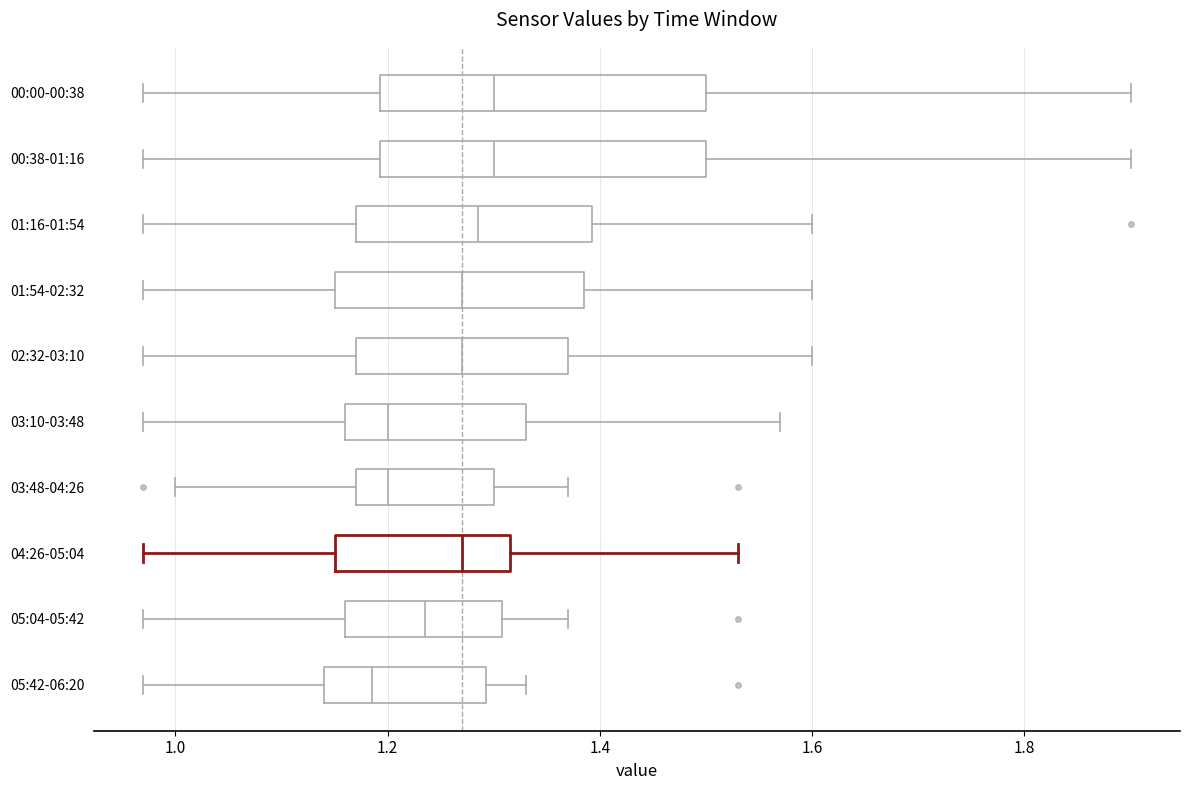

Where does the left whisker of the box for 00:38-01:16 end on the x-axis? The values are not printed on the chart, so give them approximately, as read against the axis.

0.98